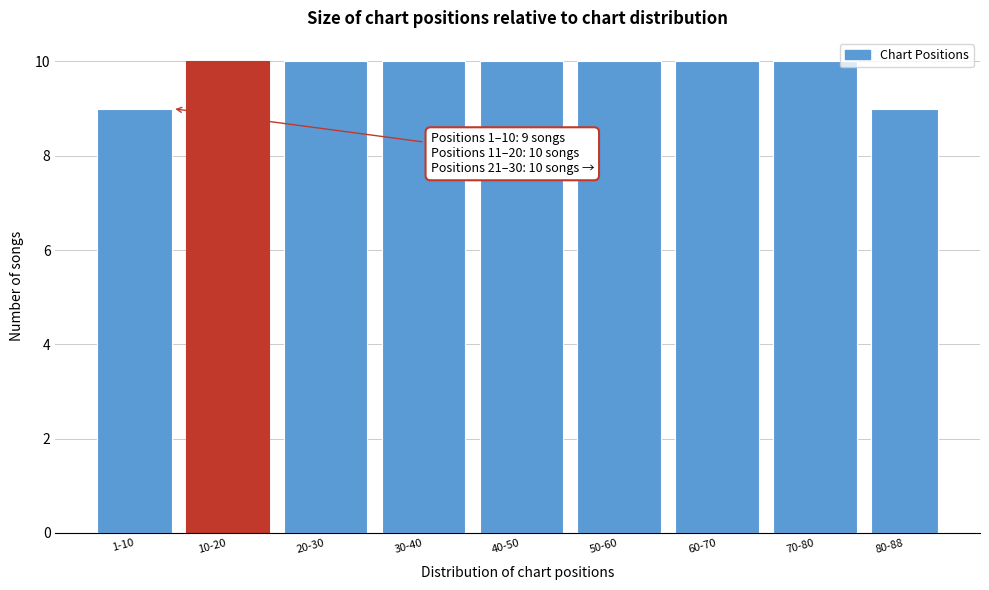

Reading left to right, what are all the values shown in this chart?

1-10=9	10-20=10	20-30=10	30-40=10	40-50=10	50-60=10	60-70=10	70-80=10	80-88=9